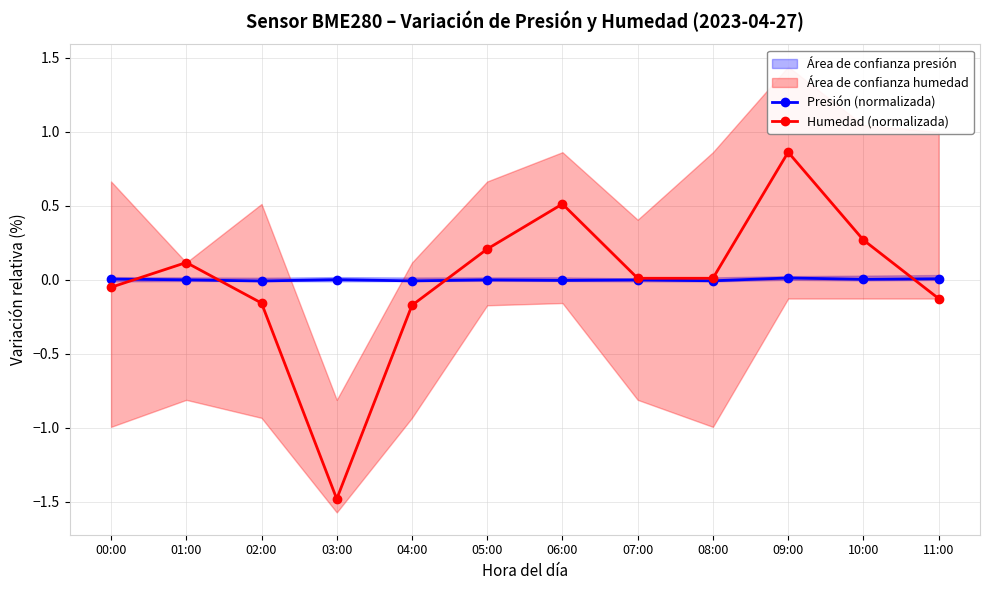

True or false: Humedad (normalizada) has a value of 0.9 at 09:00.

True